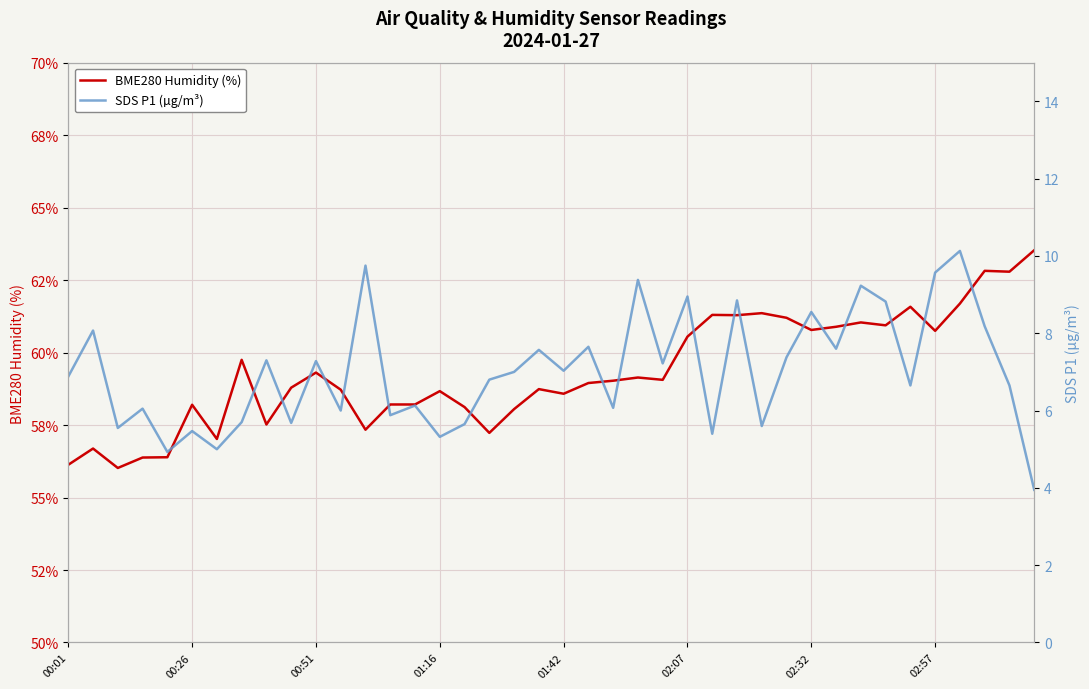

What is the maximum value shown in the chart?

63.5